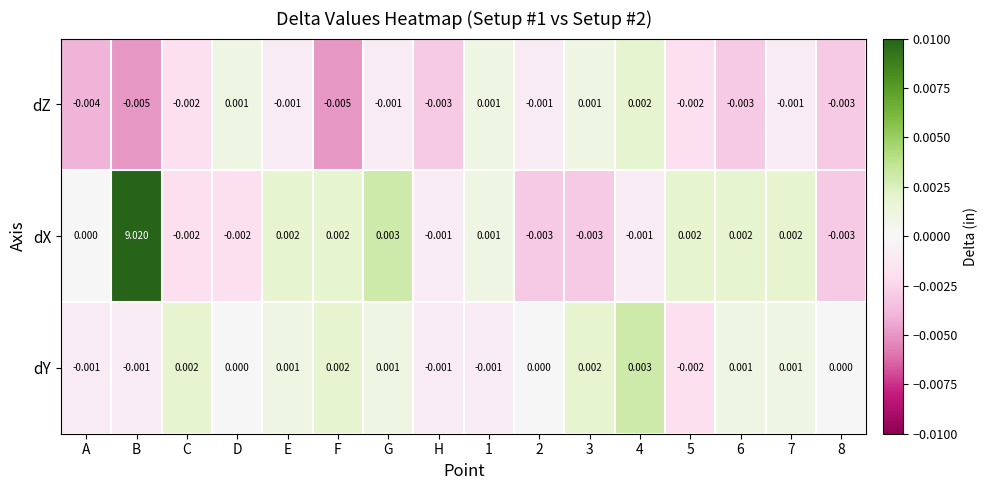

Which category has the highest value across all series?

B